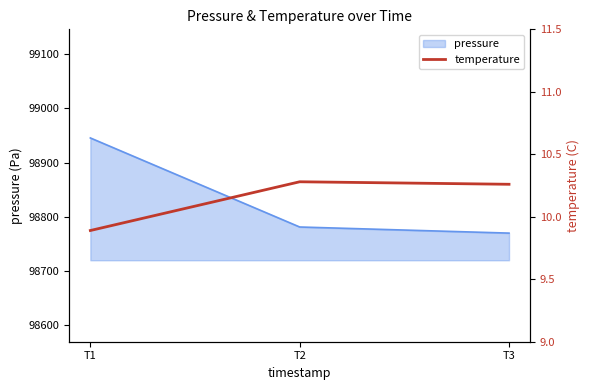

What is the minimum value for pressure?

98770.1